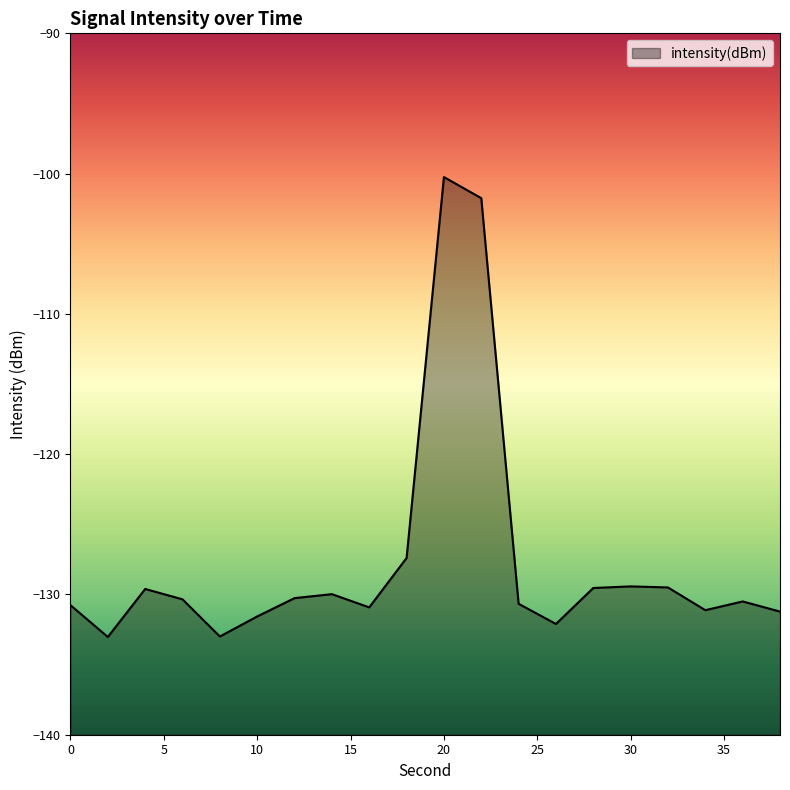

Where is the first local maximum?

4